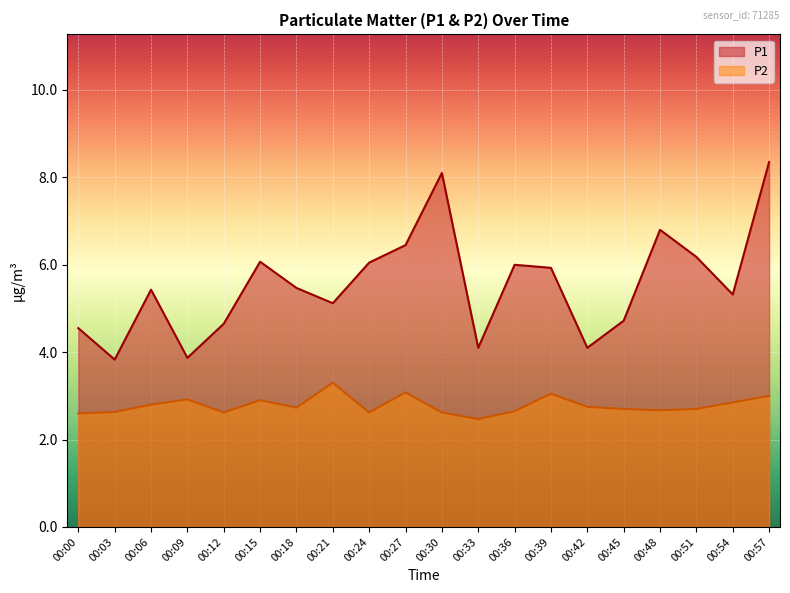

The P1 series shows 6.4 at 00:03. True or false?

False